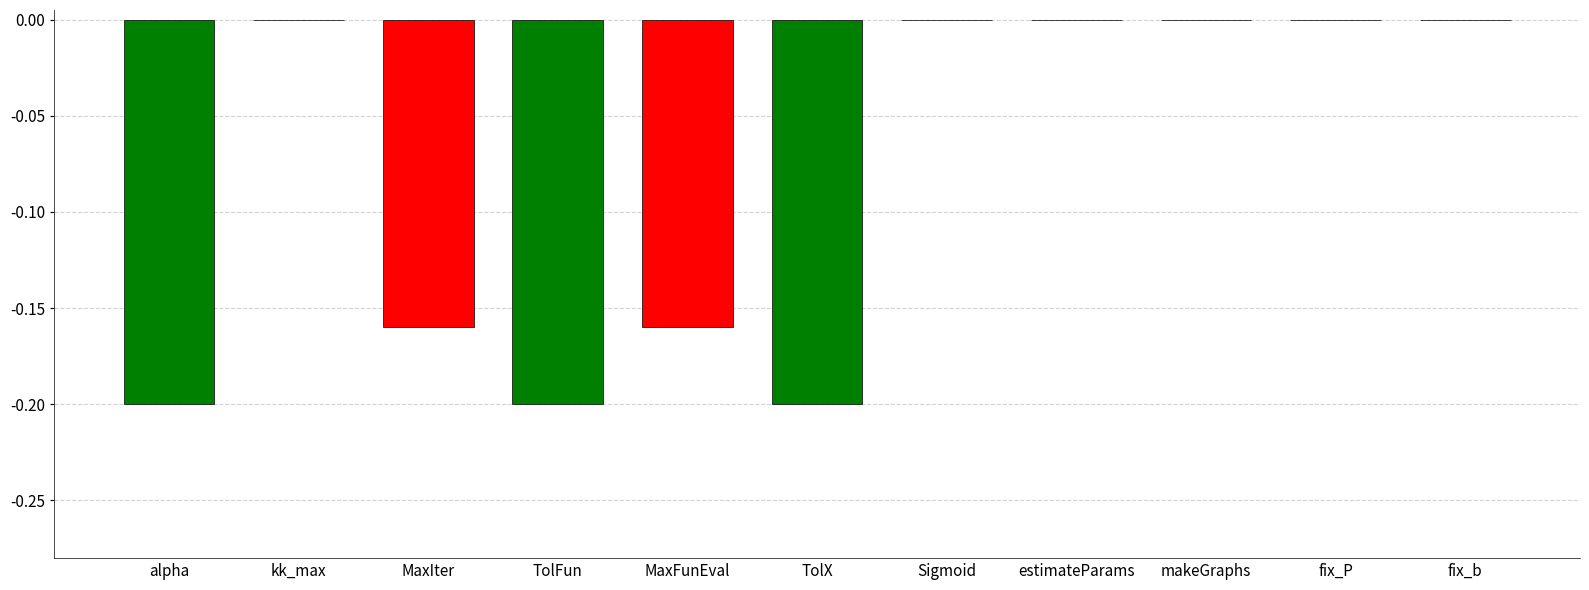

Between Sigmoid and MaxIter, which is larger?

Sigmoid